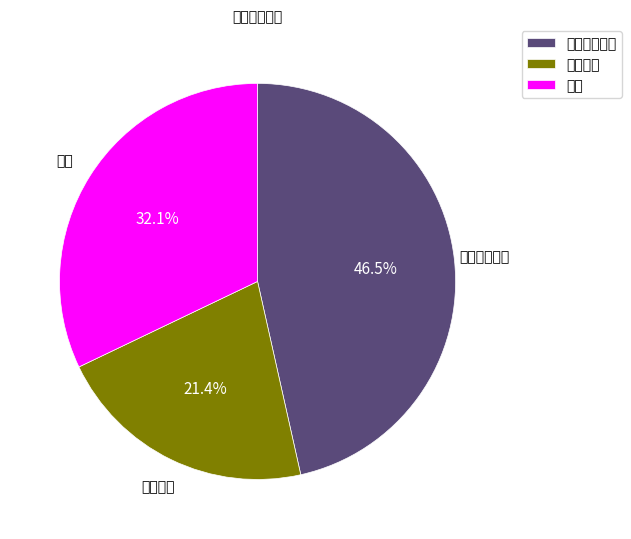

Does 草地 account for over 50% of the chart?

No